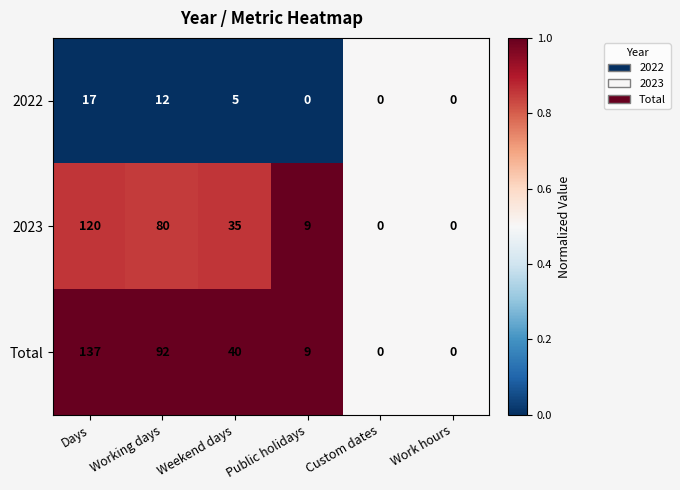

Which series has the largest total across all categories?

Total